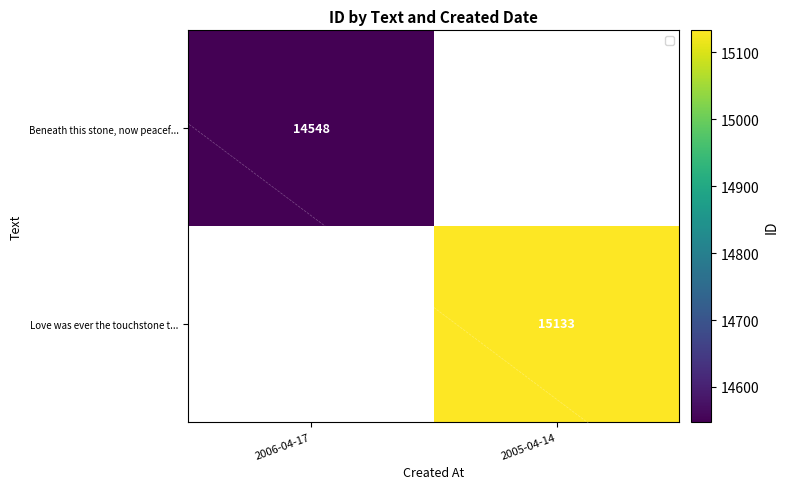

List the series in order of their overall mean, lowest first.

Beneath this stone, now peacef..., Love was ever the touchstone t...